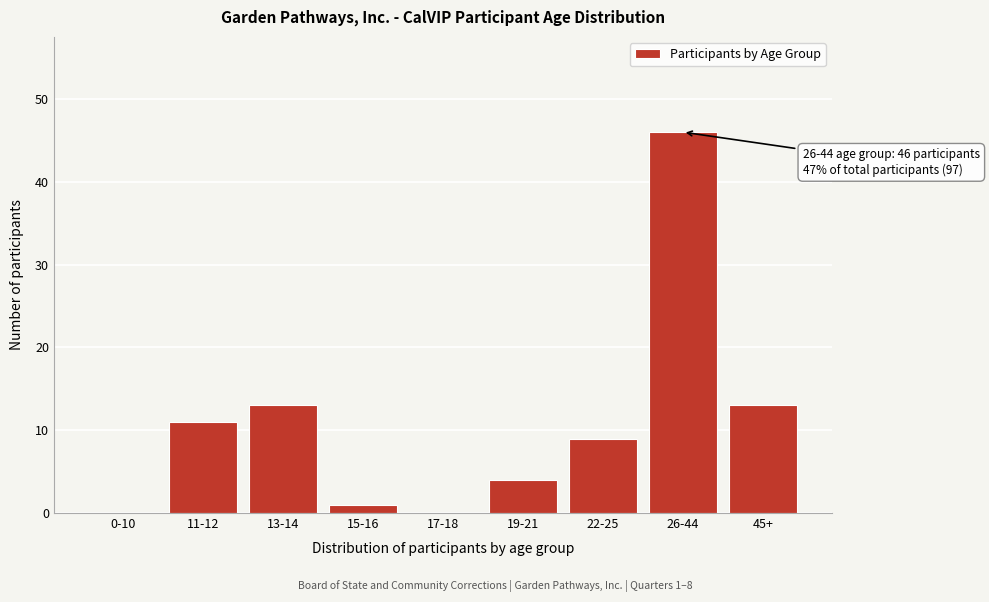

Reading left to right, list all the values displayed in this chart.

0-10=0	11-12=11	13-14=13	15-16=1	17-18=0	19-21=4	22-25=9	26-44=46	45+=13